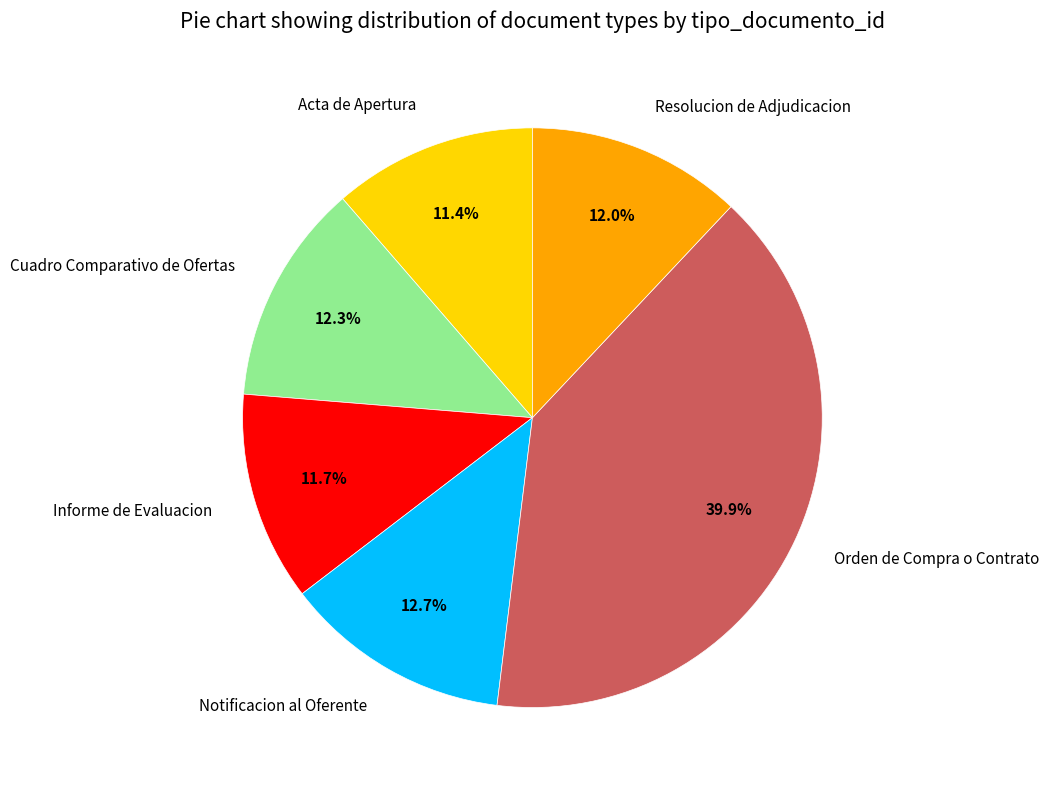

What is the ratio of the value at Resolucion de Adjudicacion to the value at Informe de Evaluacion?

1.0